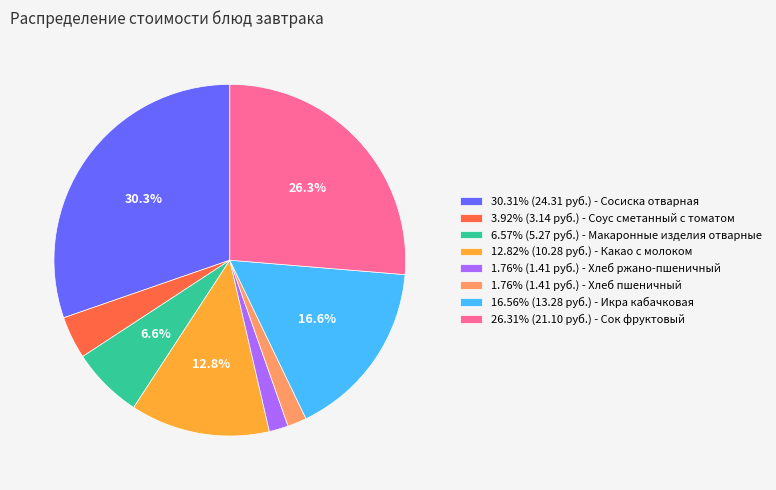

What is the ratio of the value at 26.31% (21.10 руб.) - Сок фруктовый to the value at 12.82% (10.28 руб.) - Какао с молоком?

2.1